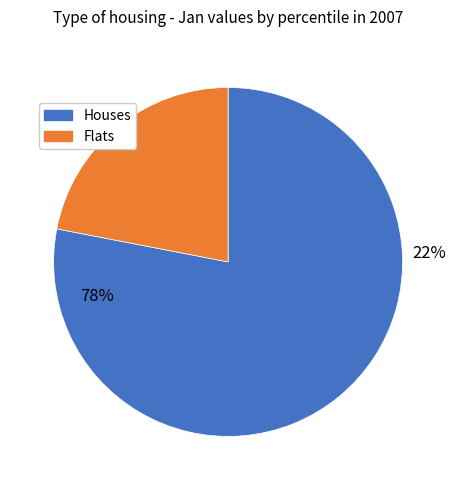

The pct05 slice represents 9% of the pie. True or false?

False